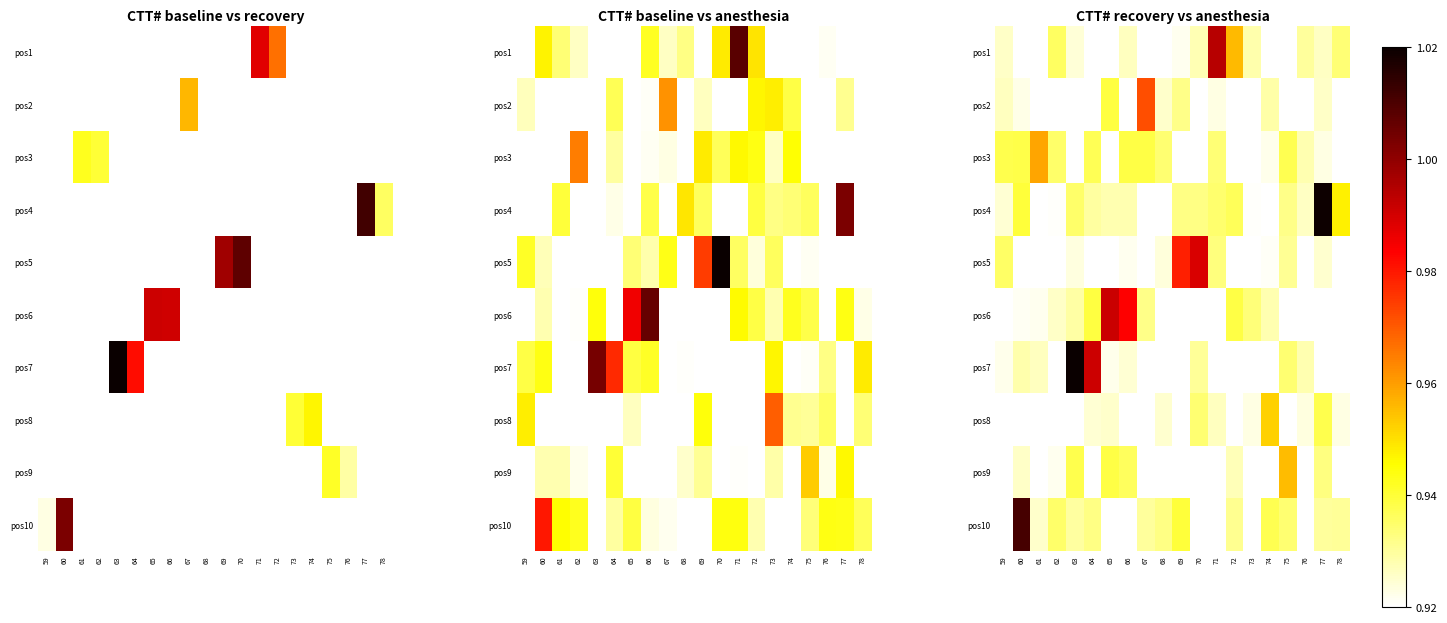

What is the maximum value shown in the chart?

1.0